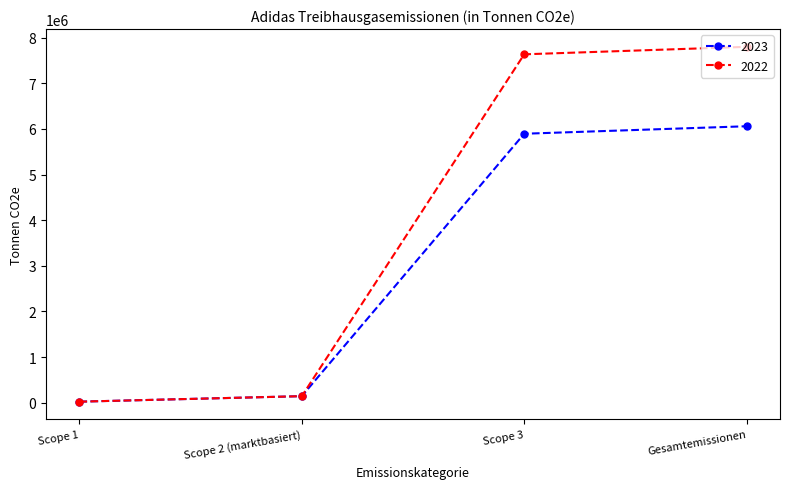

Which label corresponds to the largest value in the chart?

Gesamtemissionen